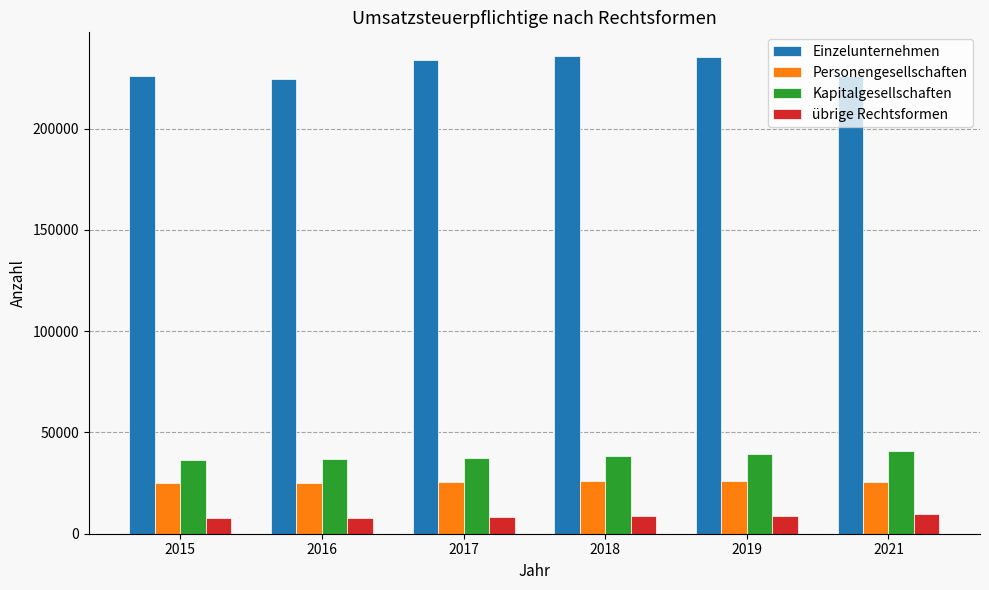

Rank the series at 2016 from lowest to highest value.

übrige Rechtsformen, Personengesellschaften, Kapitalgesellschaften, Einzelunternehmen